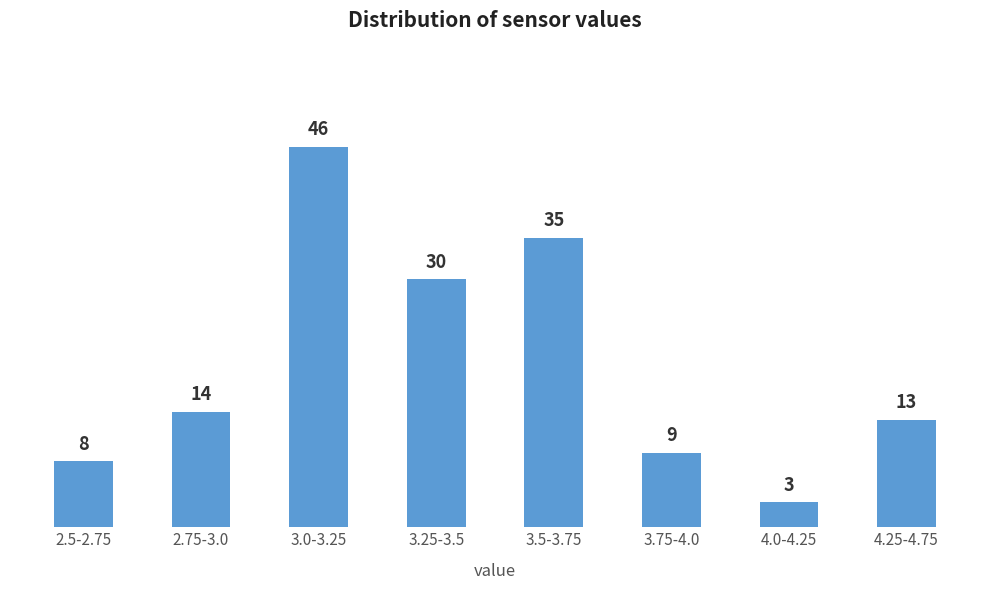

Reading left to right, list all the values displayed in this chart.

2.5-2.75=8	2.75-3.0=14	3.0-3.25=46	3.25-3.5=30	3.5-3.75=35	3.75-4.0=9	4.0-4.25=3	4.25-4.75=13